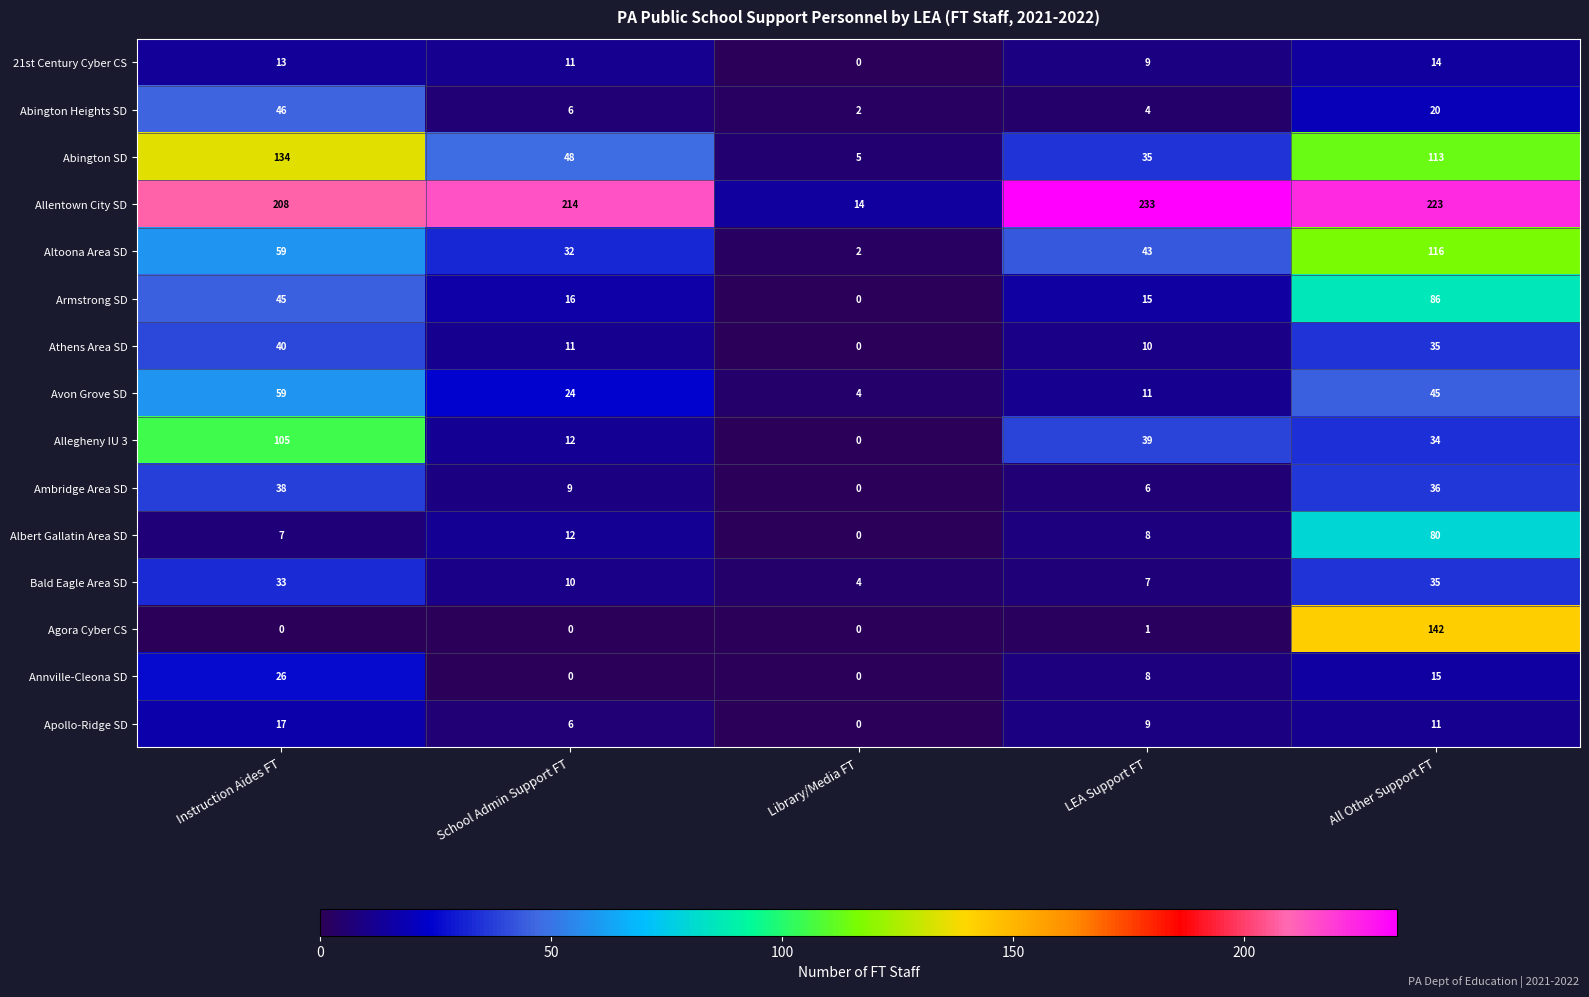

At which label does Allentown City SD reach its minimum?

Library/Media FT